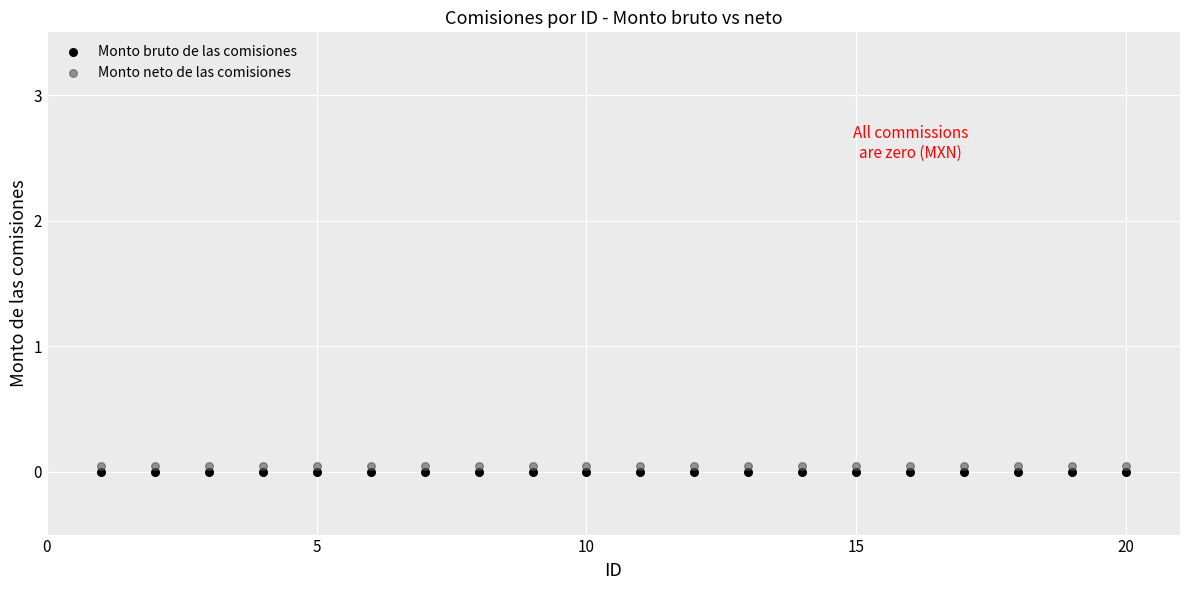

What are all the series names shown in the legend?

Monto bruto de las comisiones, Monto neto de las comisiones